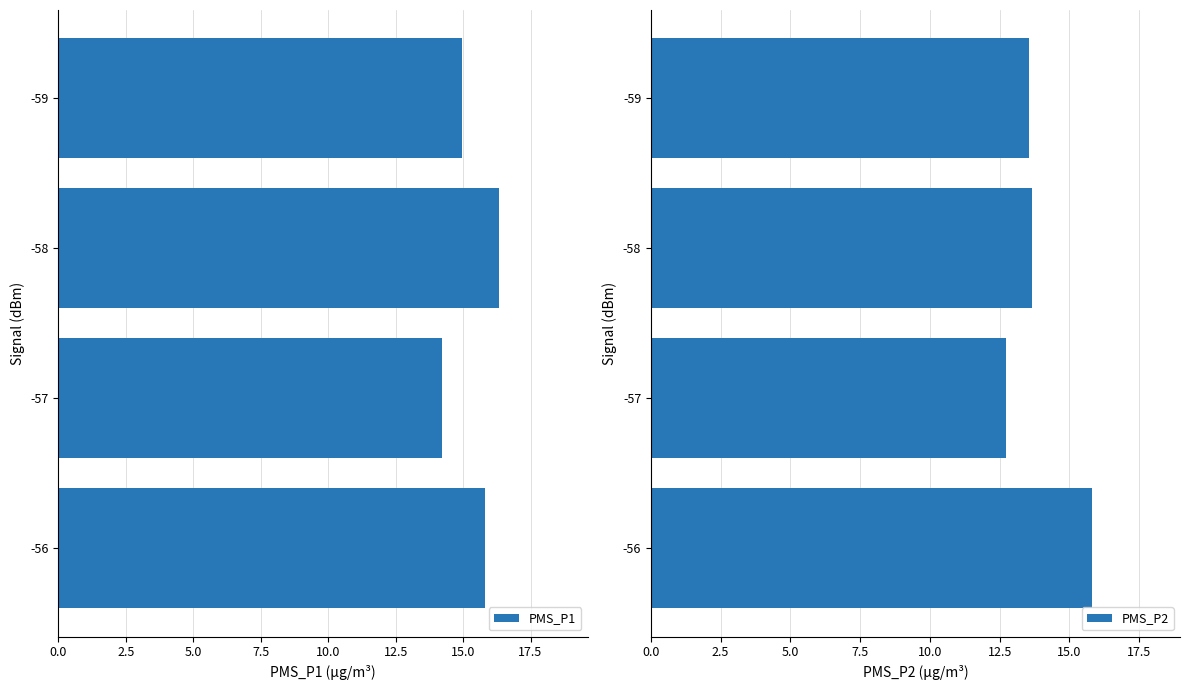

Which series has the largest range (max minus min)?

PMS_P2